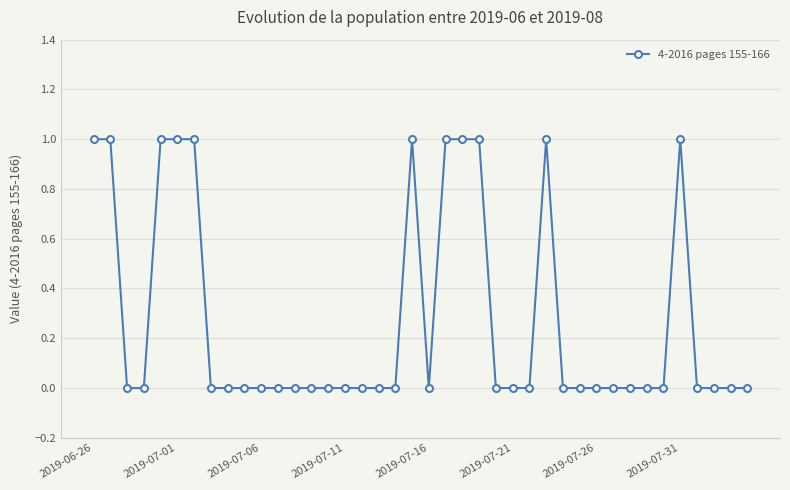

True or false: the data has more than 1 interior local peaks.

True